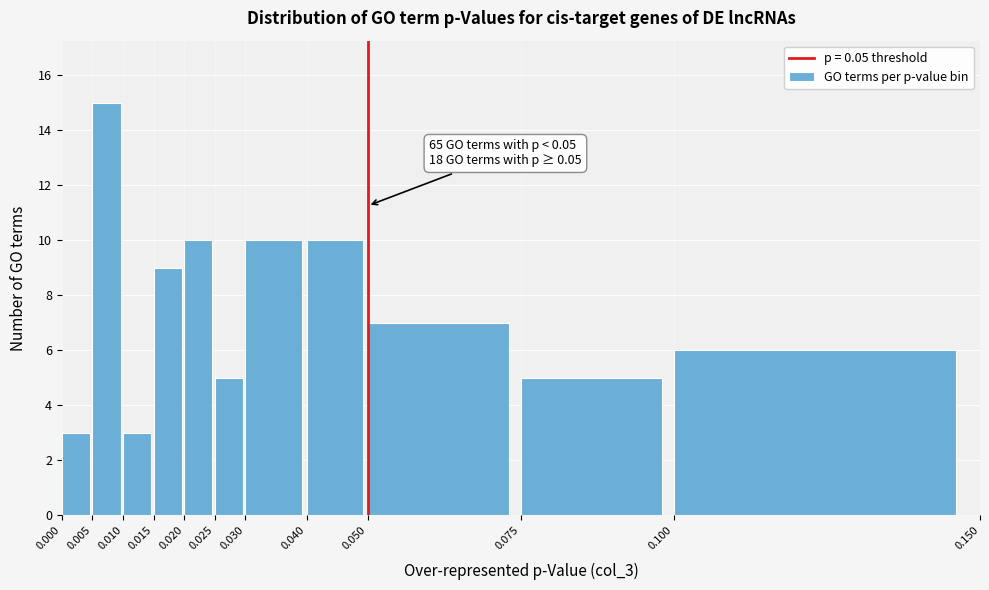

Which range on the x-axis has the tallest bar?

0.005 to 0.010